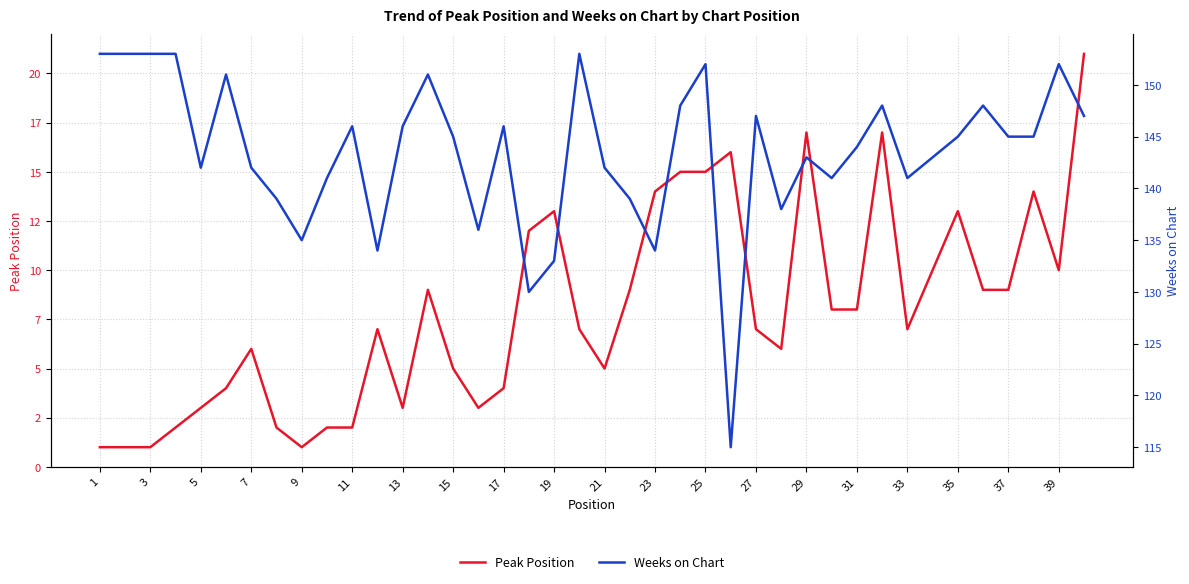

What is the average value of the Peak Position series?

8